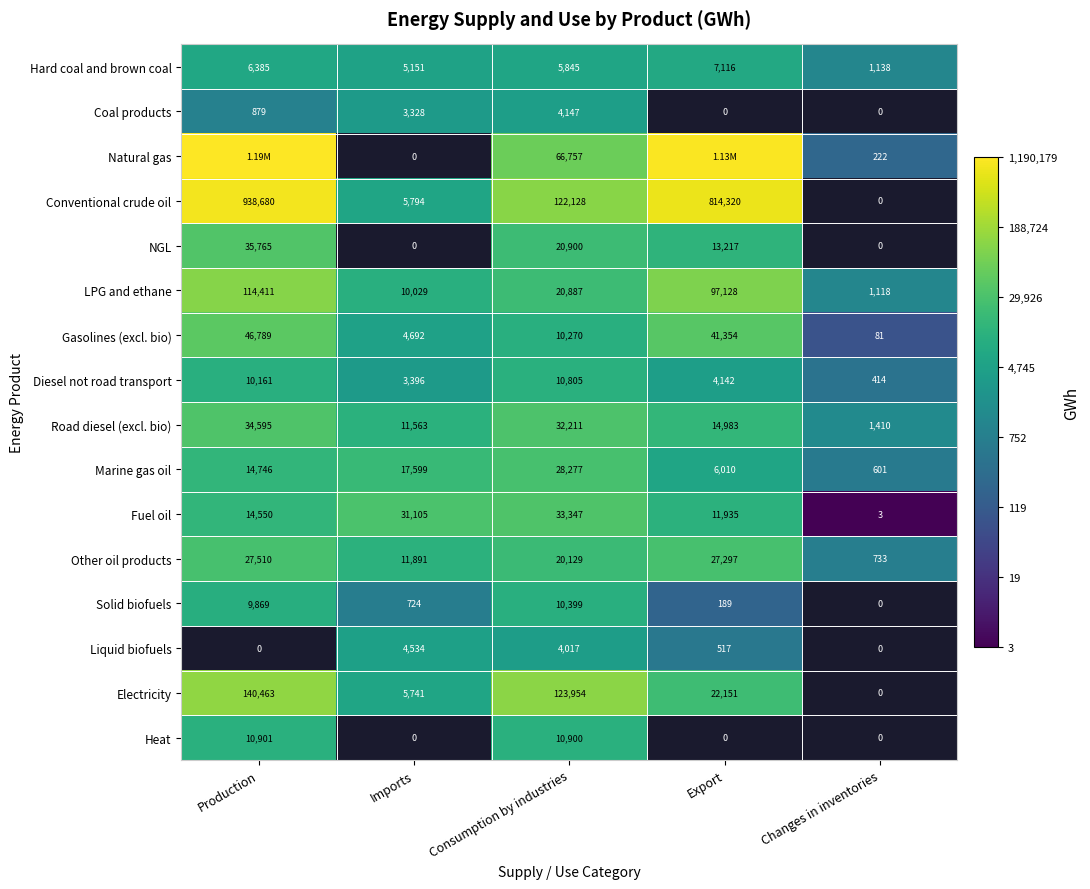

Is the value of Fuel oil at Export greater than the value of Electricity at Production?

No